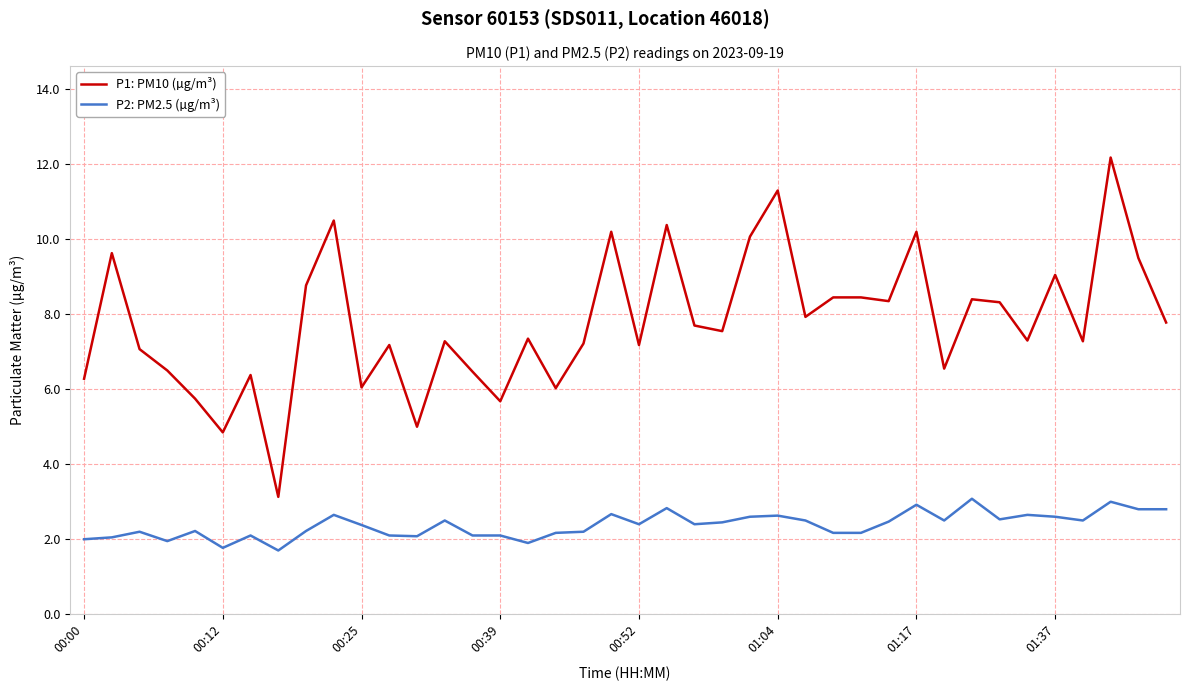

What is the minimum value for P2: PM2.5 (µg/m³)?

1.7